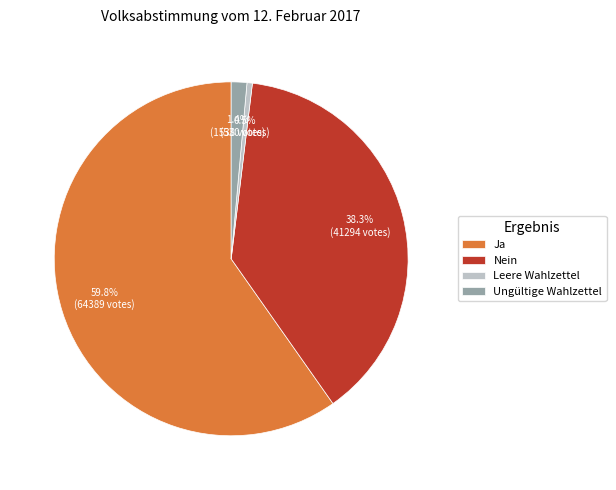

What is the smallest slice in the pie chart?

Leere Wahlzettel